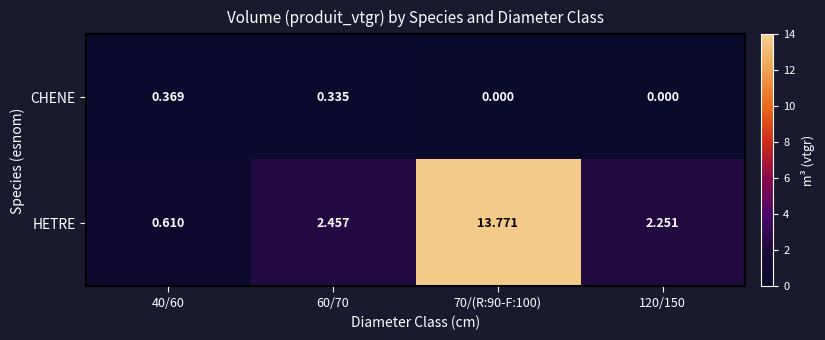

List the series in order of their peak value, highest first.

HETRE, CHENE